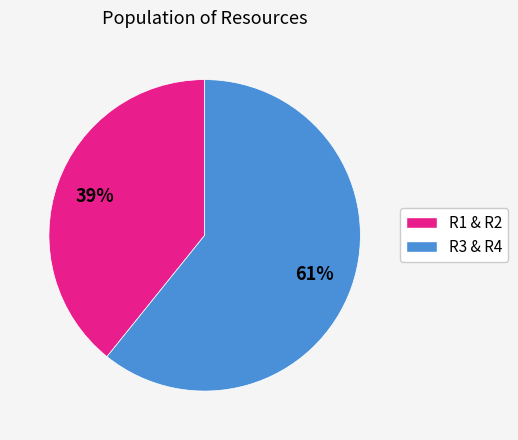

To the nearest percent, what is the difference between the largest and smallest slice percentages?

22%